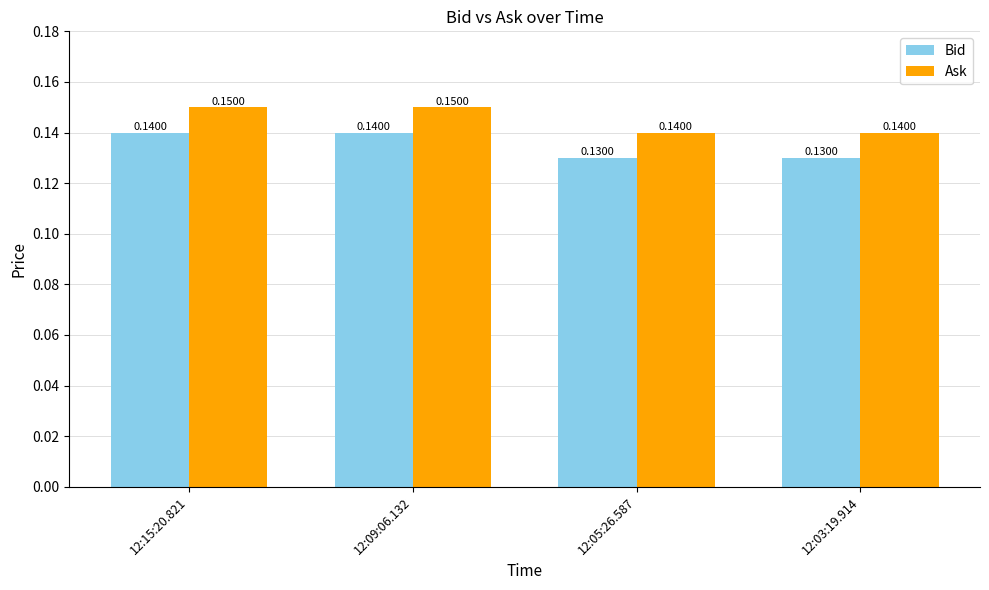

What is the total value across all series at 12:09:06.132?

0.3